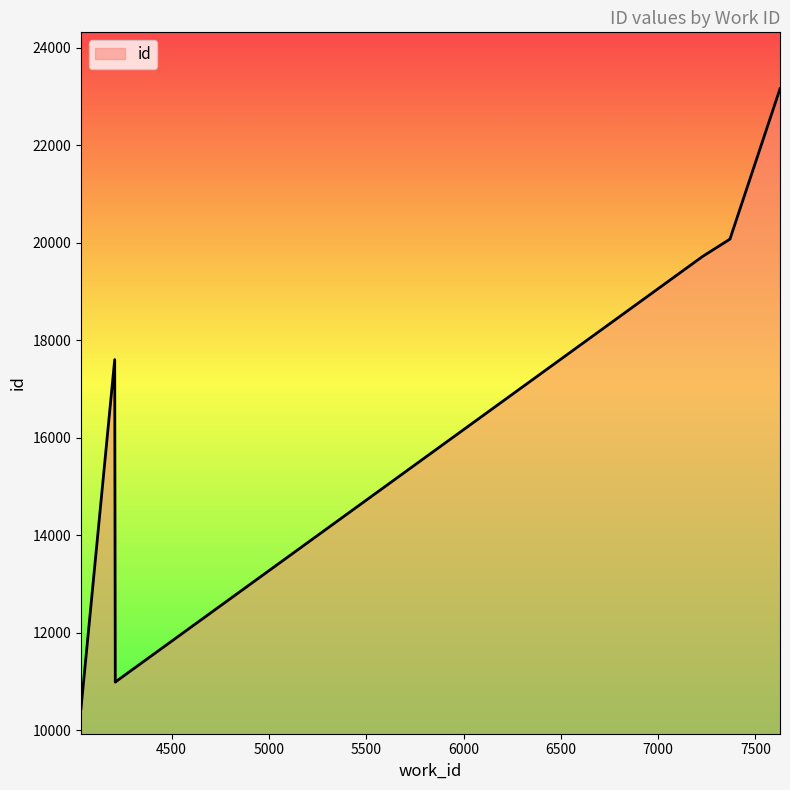

Which label corresponds to the smallest value in the chart?

4035